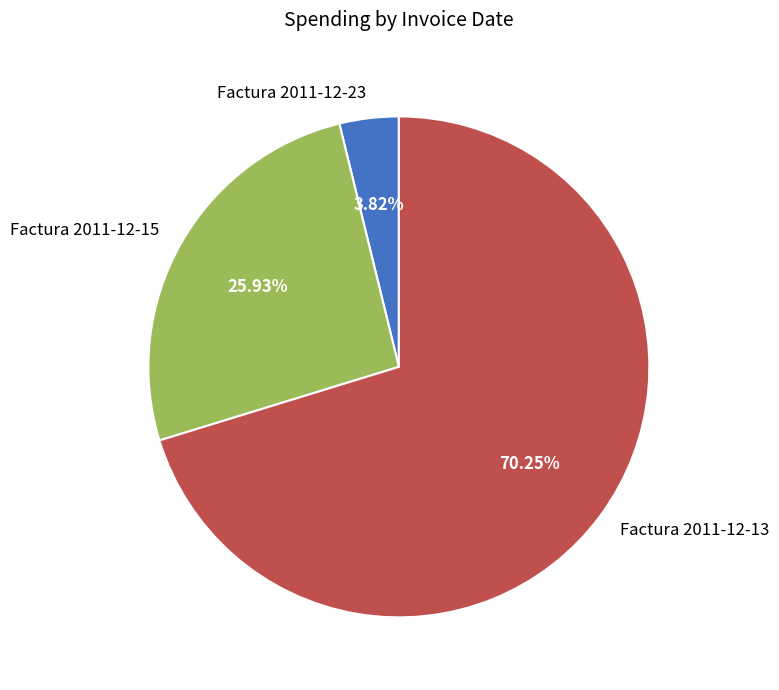

To the nearest percent, what is the combined percentage of Factura 2011-12-15 and Factura 2011-12-23?

30%